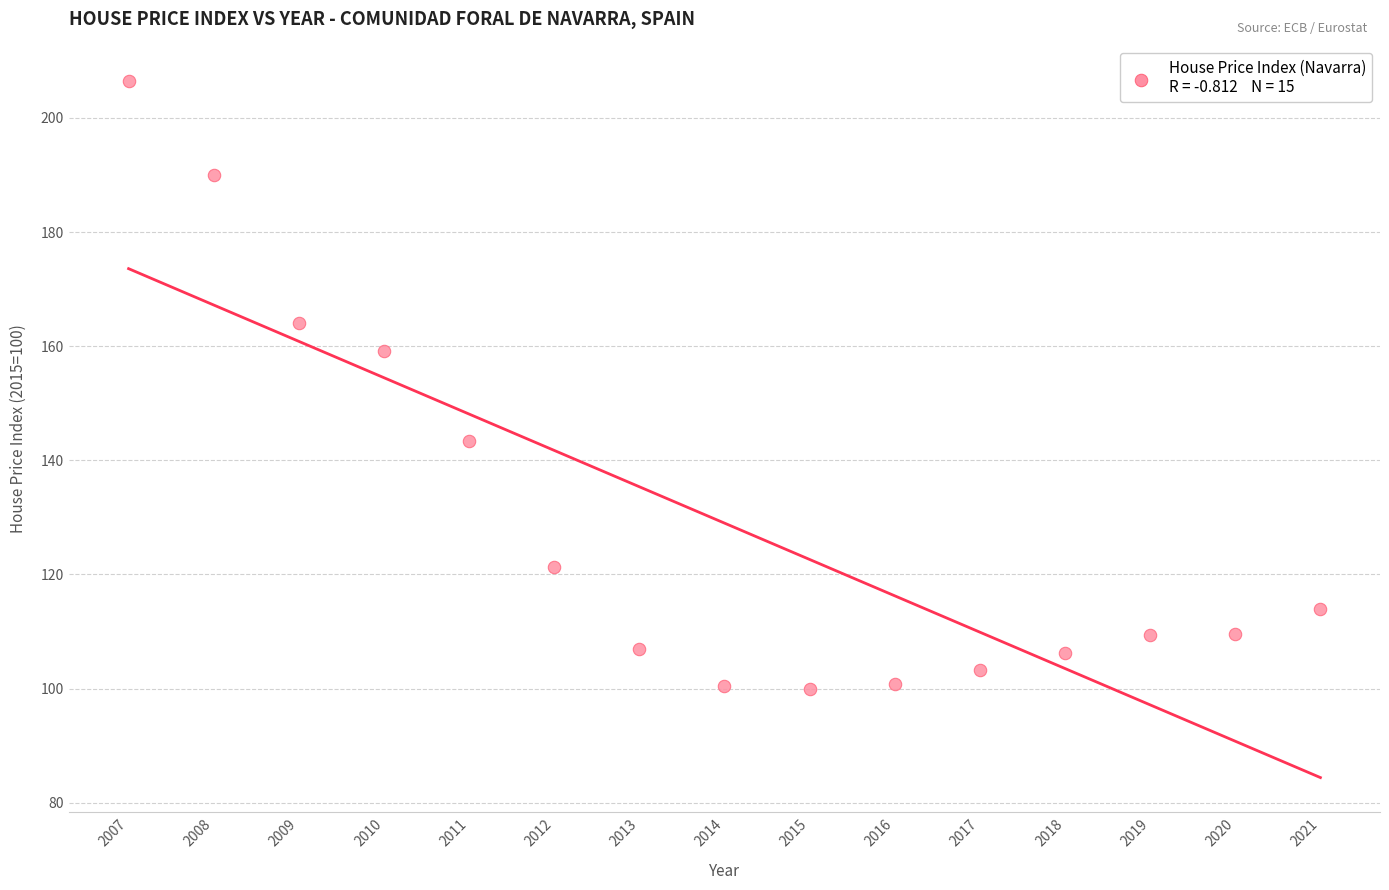

What Y value in the scatter plot is closest to 153?

159.1